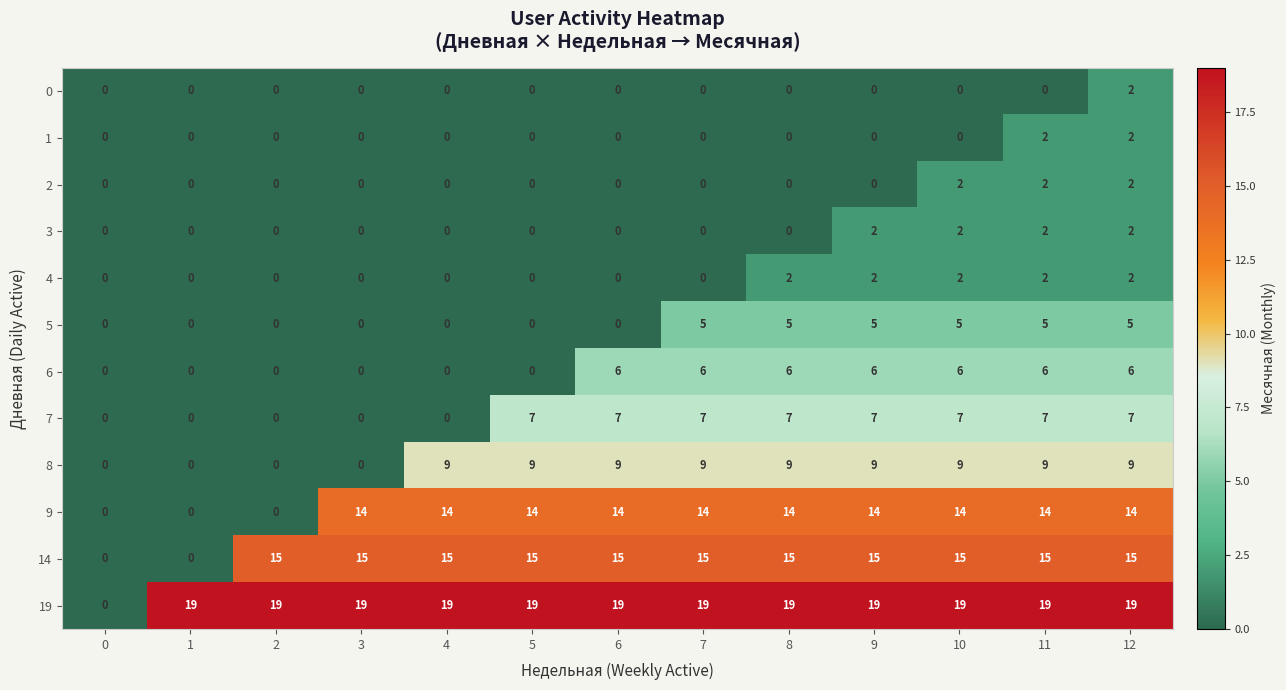

At how many categories does at least one series exceed 10?

12